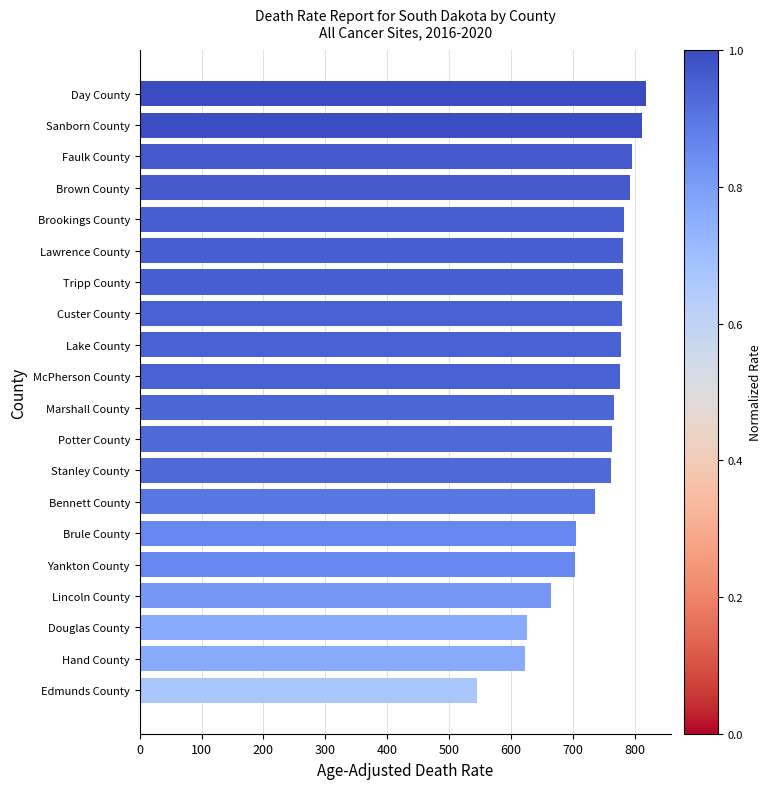

Approximately how many times larger is the value at Faulk County compared to Yankton County?

1.1